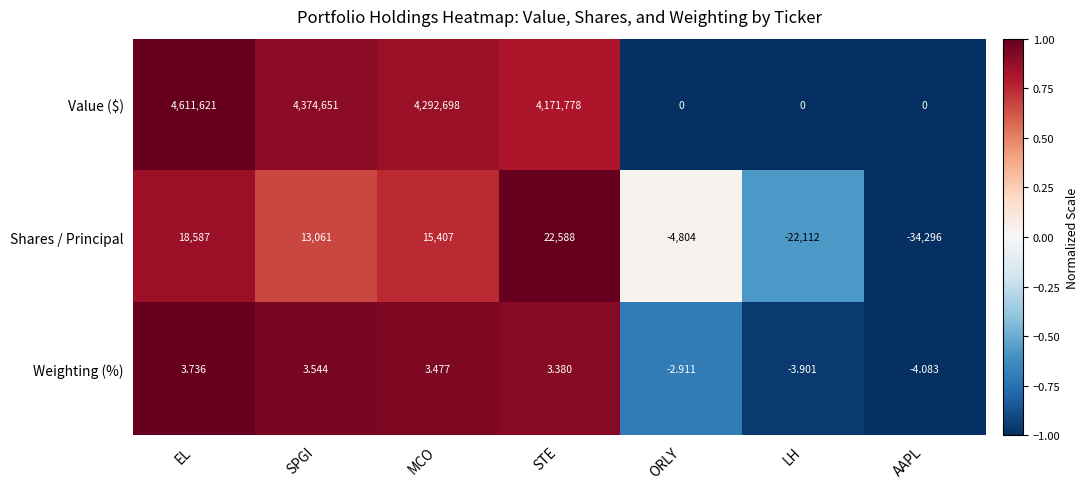

How many series are shown in this chart?

3